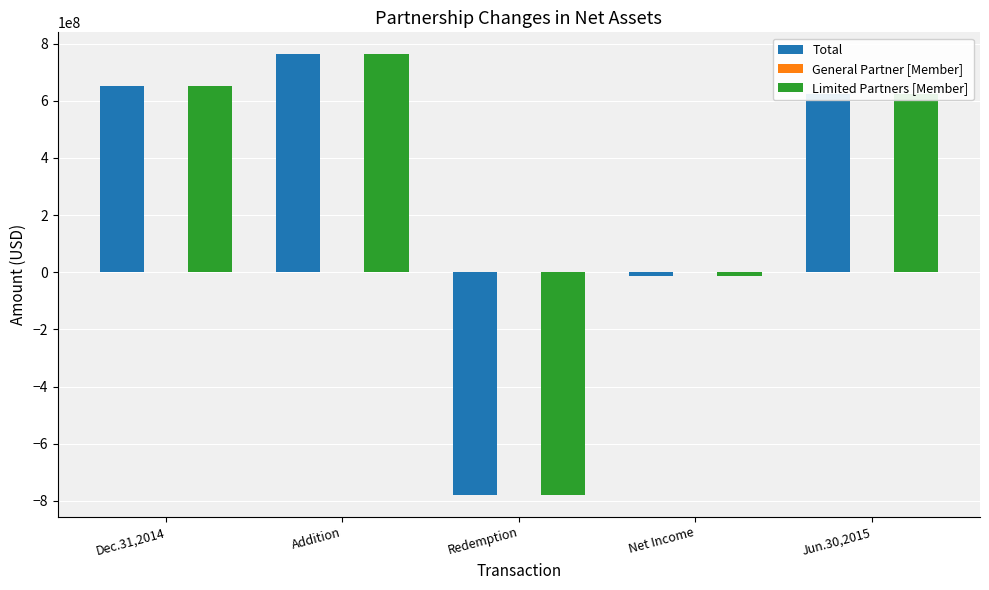

The value of Total at Net Income is -11475005. True or false?

True